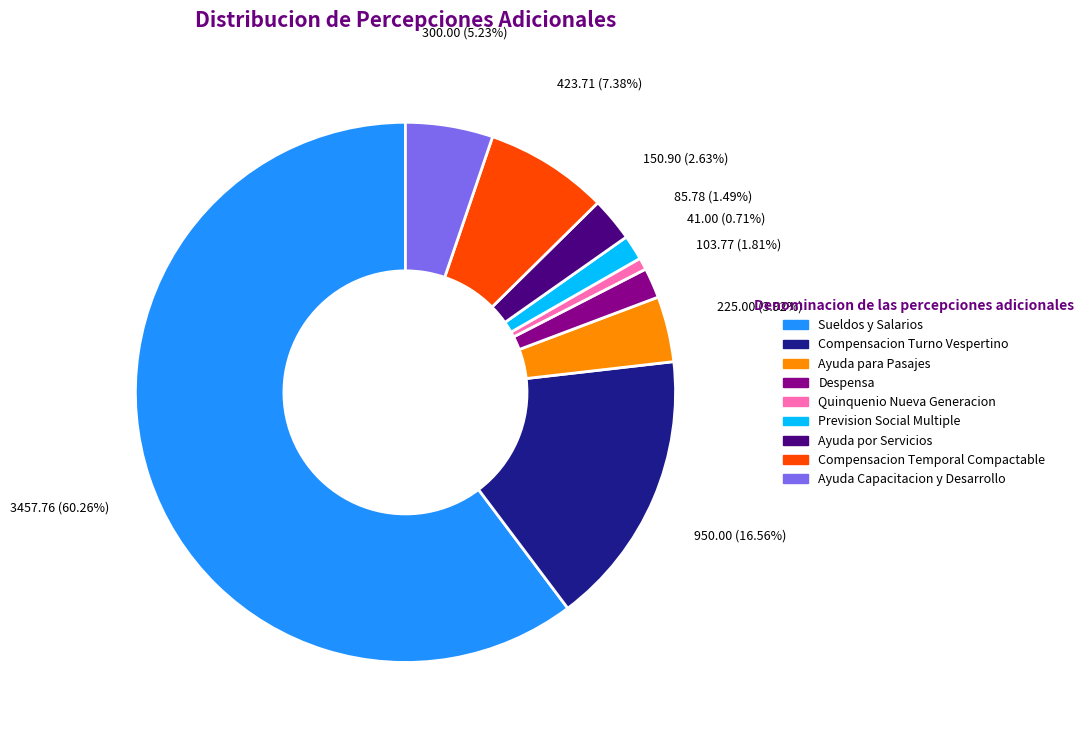

To the nearest percent, what is the difference between the Compensacion Temporal Compactable and Quinquenio Nueva Generacion slice percentages?

7%